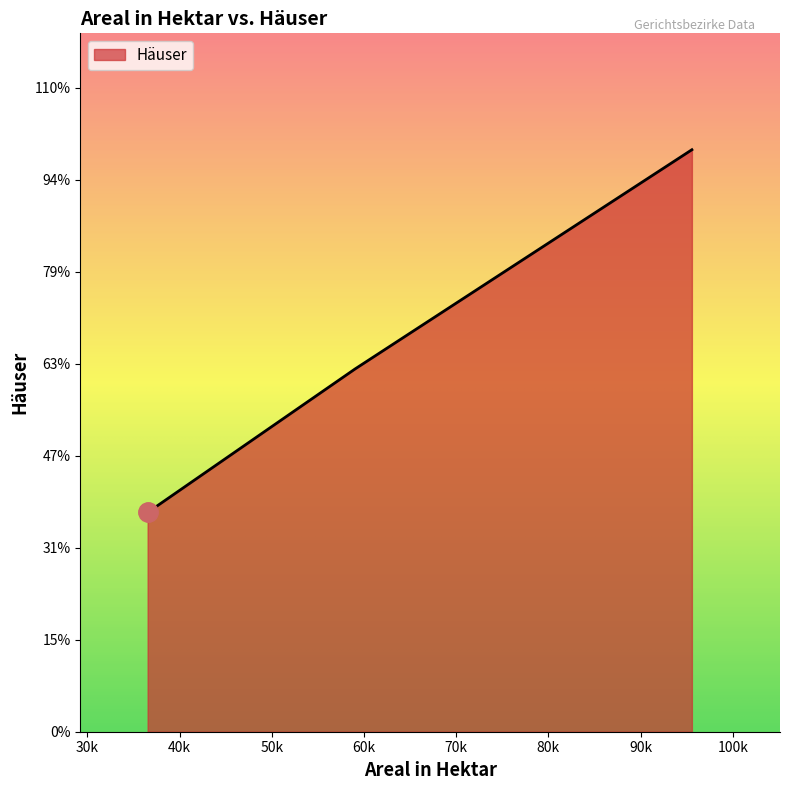

What is the difference between the maximum and minimum values?

7887